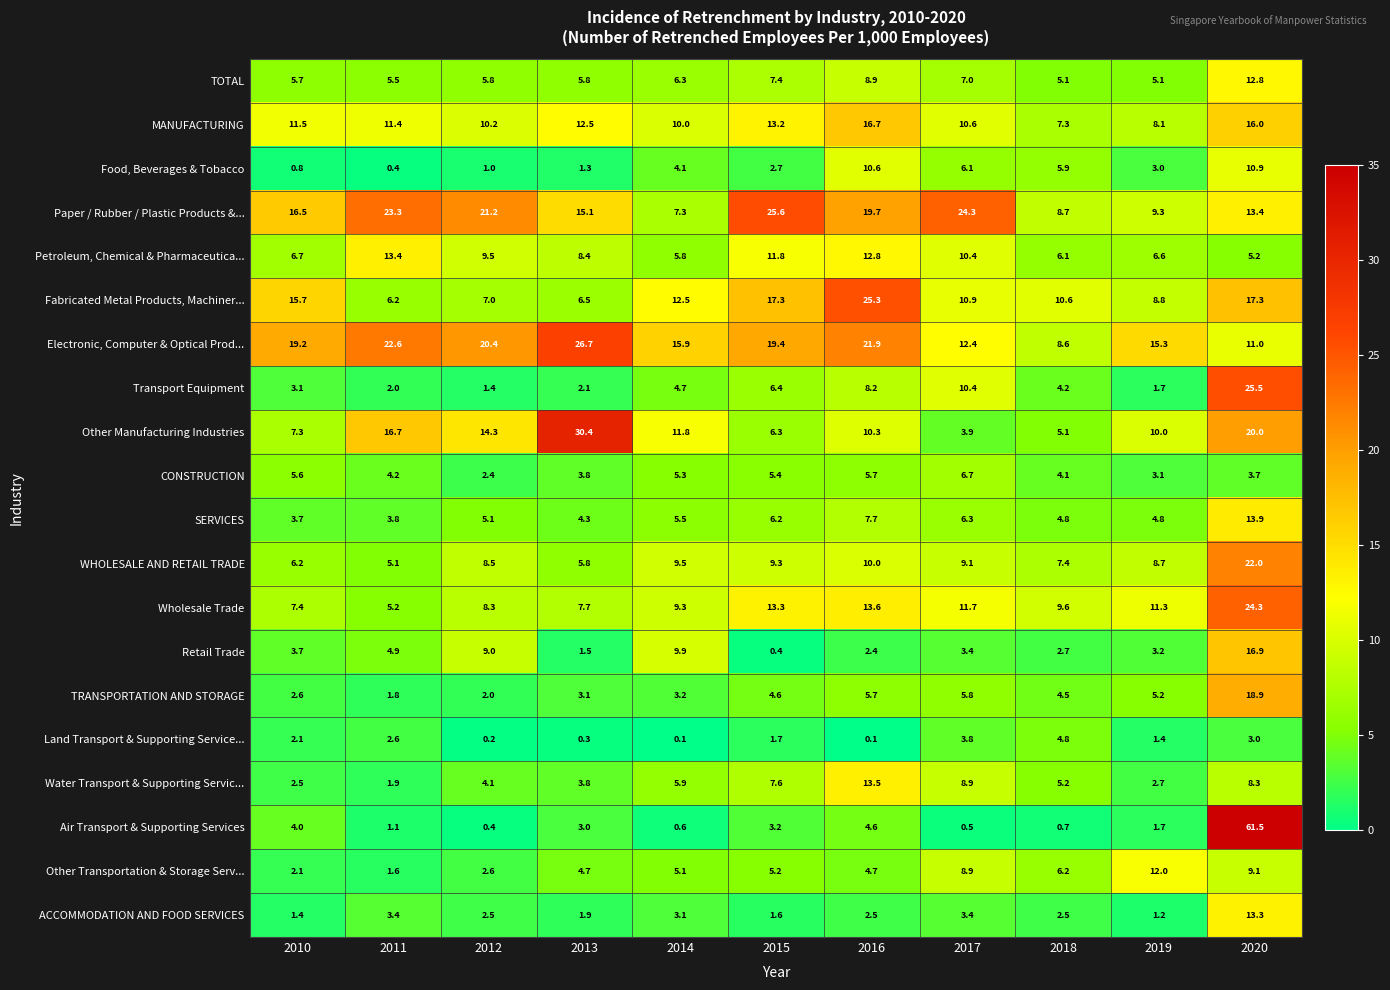

At how many categories does at least one series exceed 60?

1